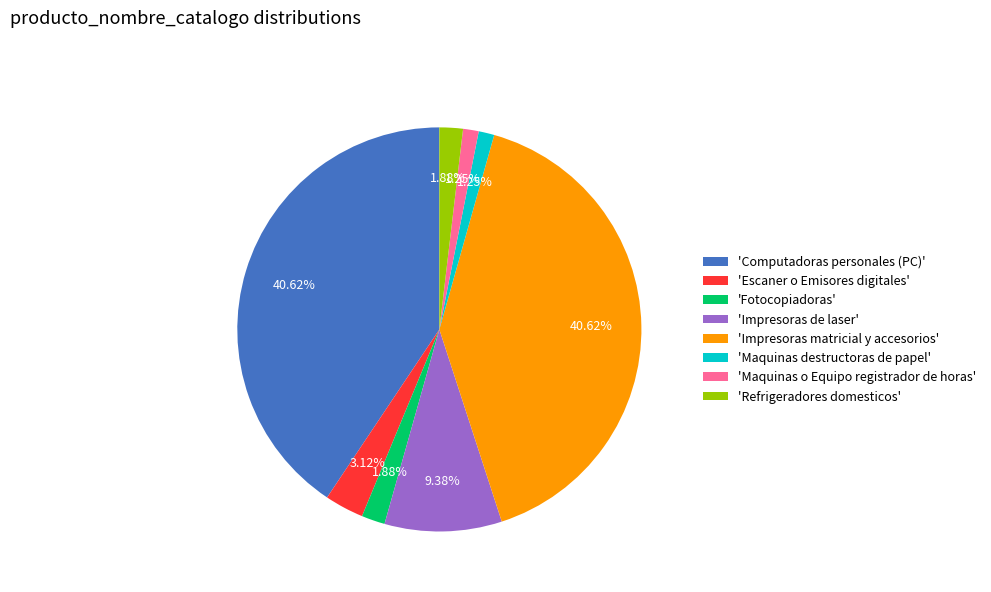

Is there any slice that represents more than half of the pie?

No